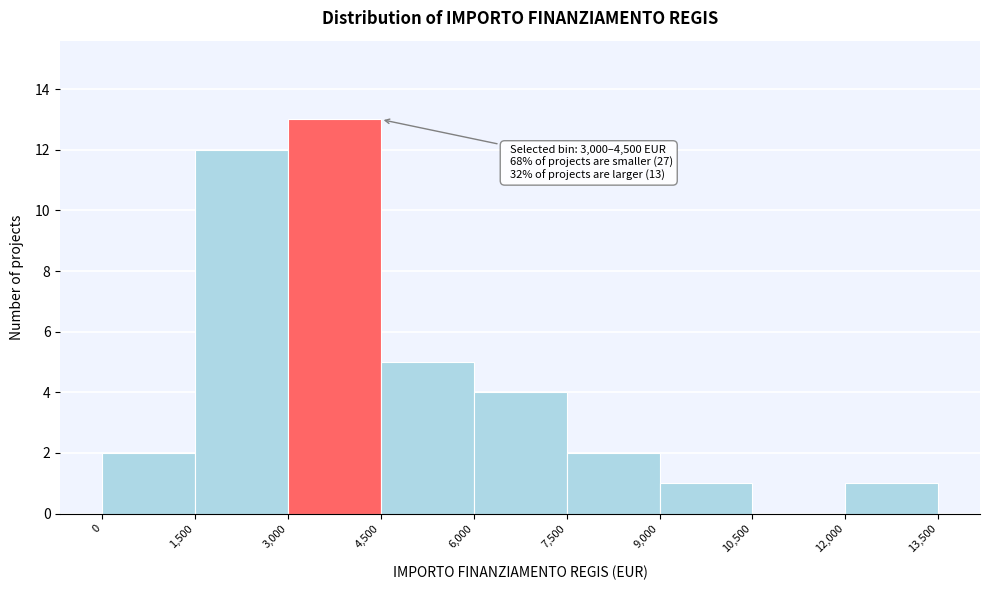

Over which range of the x-axis is the bar tallest?

3,000 to 4,500